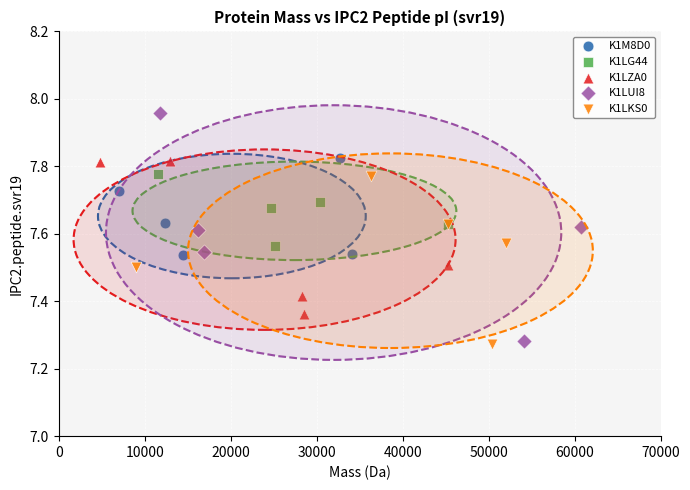

Which series reaches the maximum Y coordinate?

K1LUI8